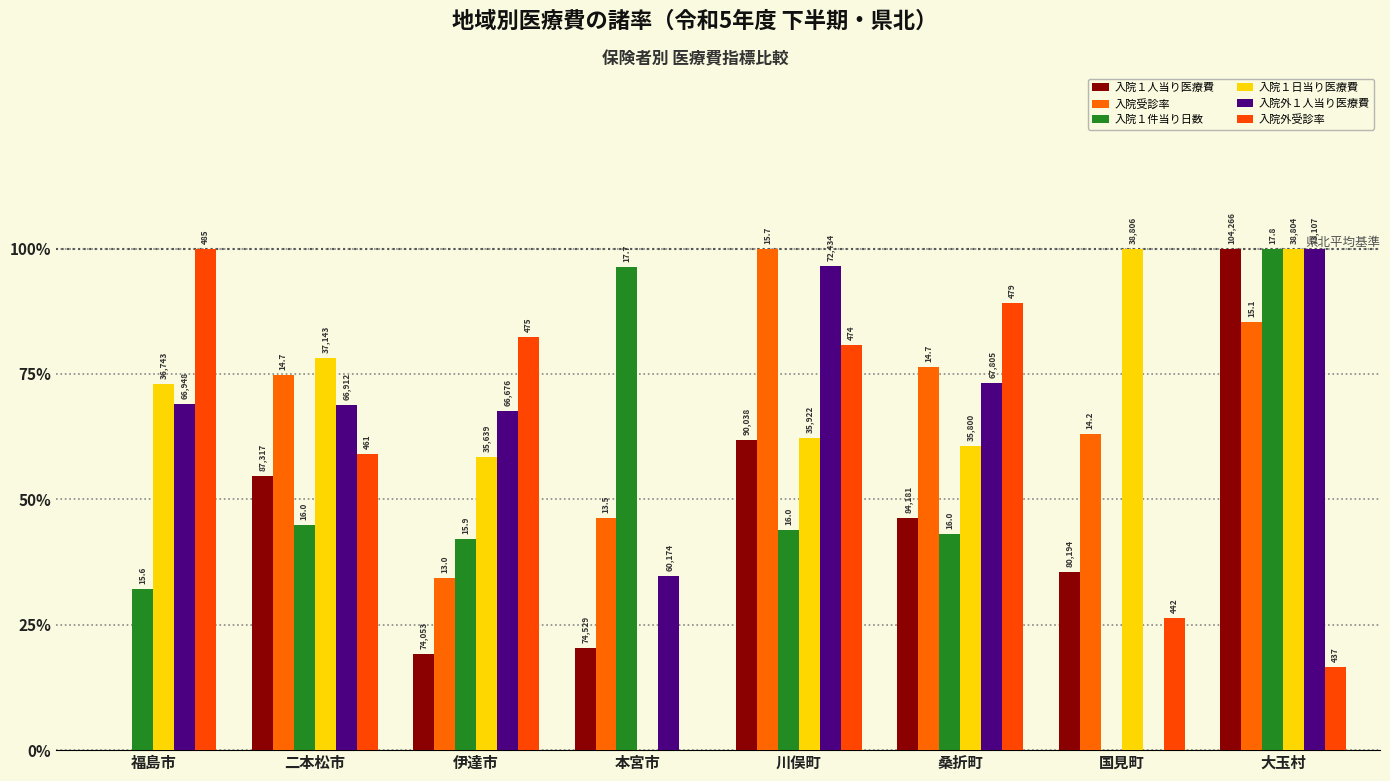

At 川俣町, list the series in order from largest to smallest.

入院受診率, 入院外１人当り医療費, 入院外受診率, 入院１日当り医療費, 入院１人当り医療費, 入院１件当り日数